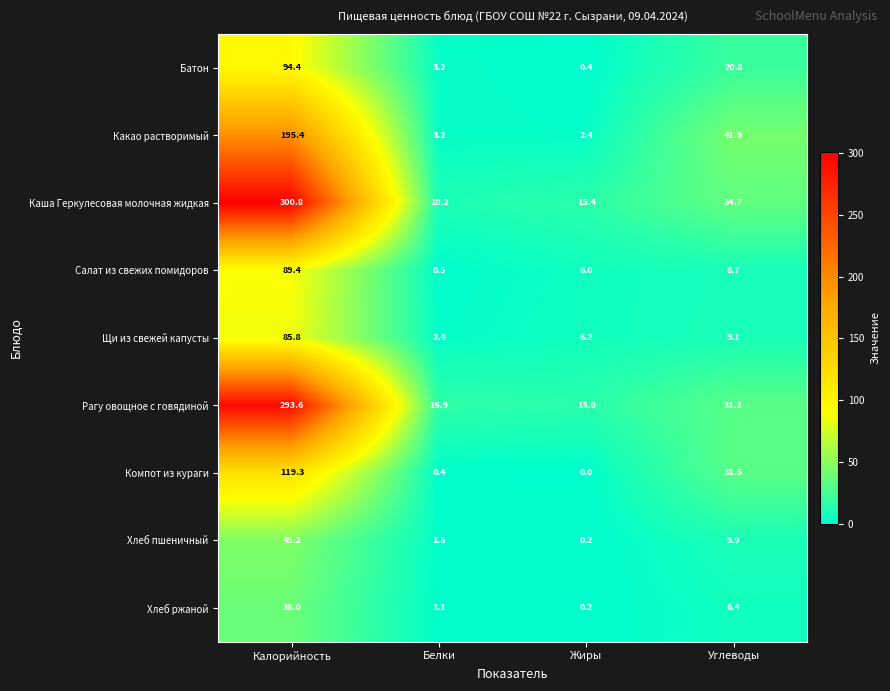

What is the difference between the second highest and second lowest values in the Каша Геркулесовая молочная жидкая series?

19.3